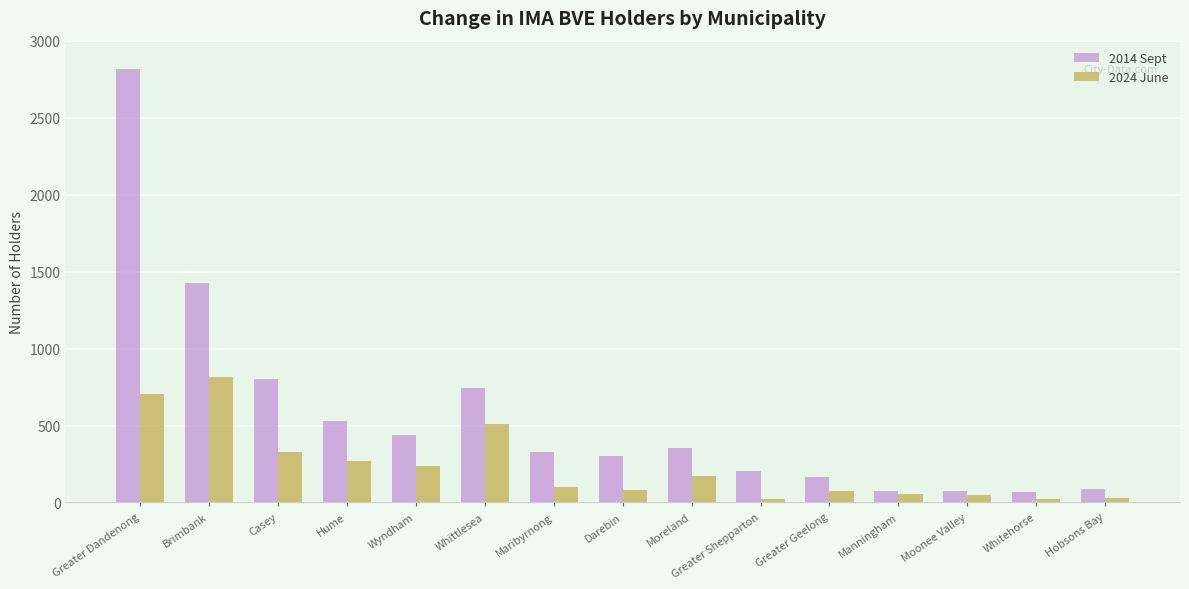

How many data points in 2024 June are less than 97?

7